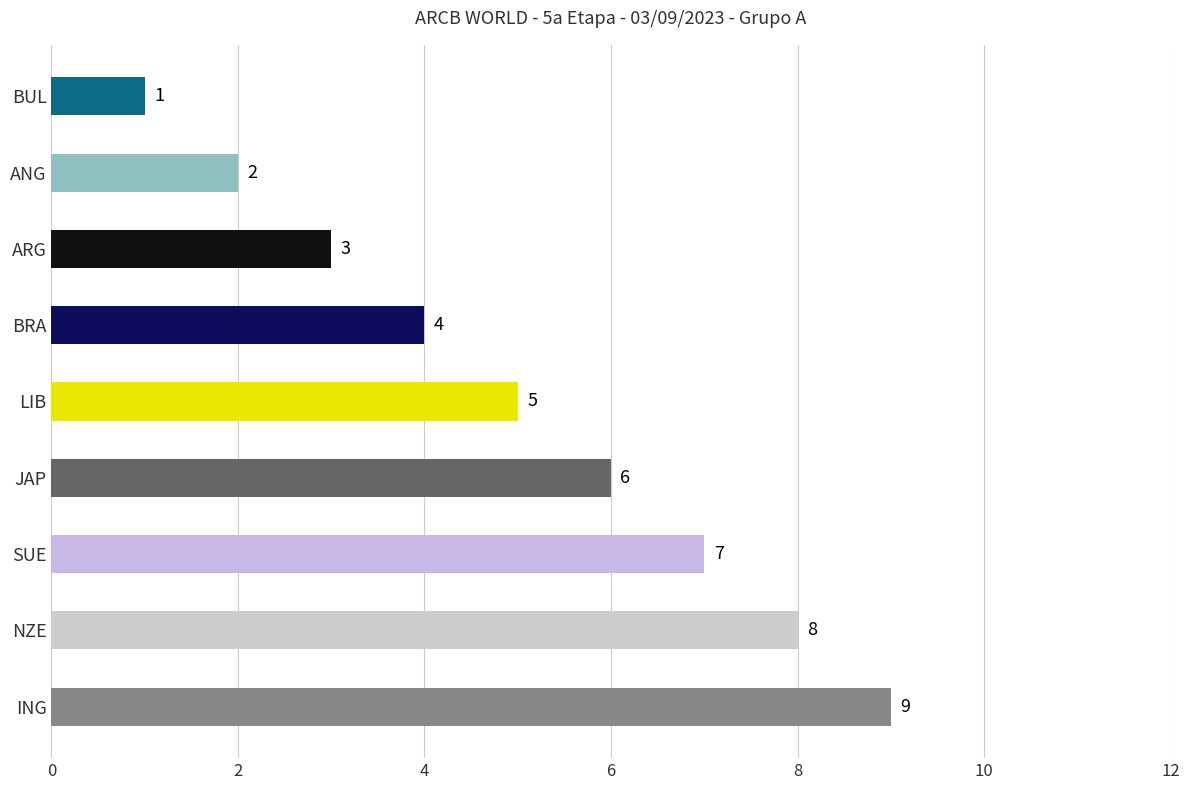

What position from the left is LIB?

5